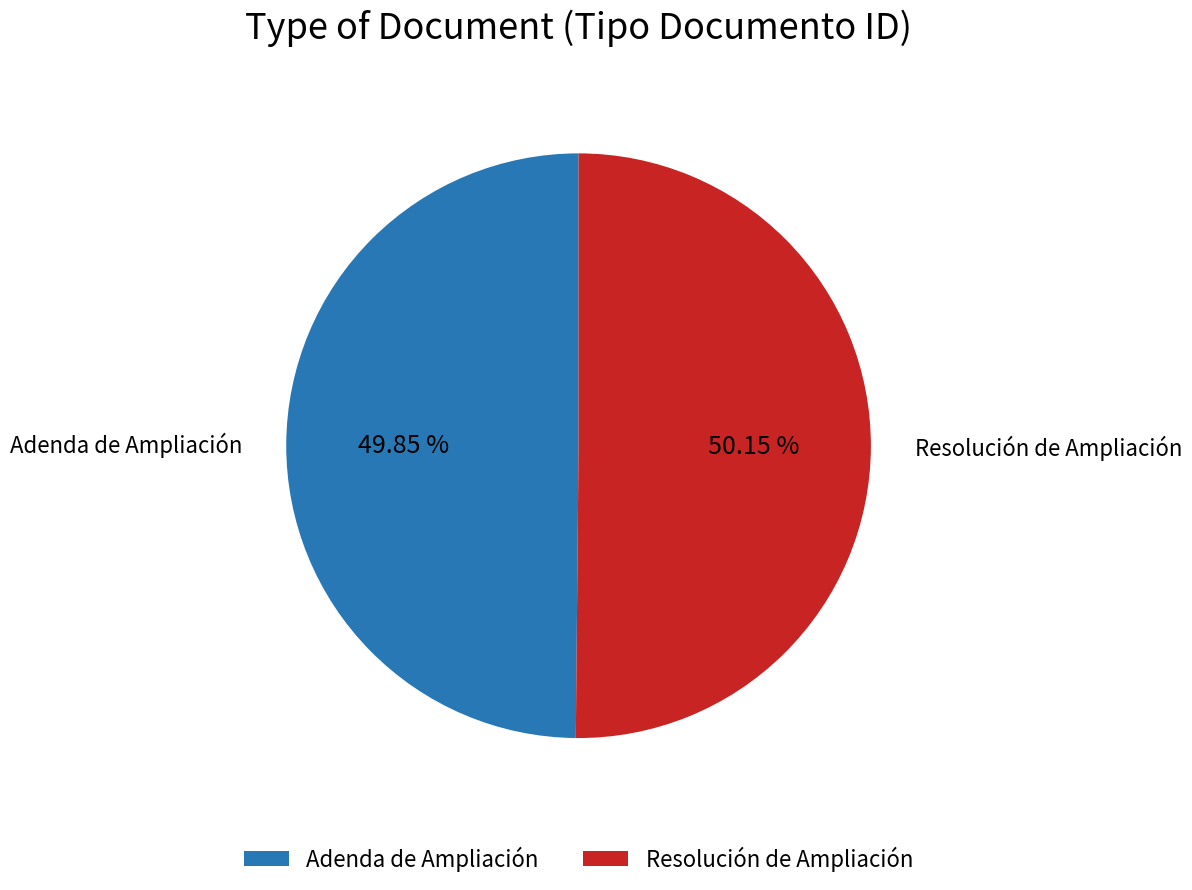

How many slices are in this pie chart?

2